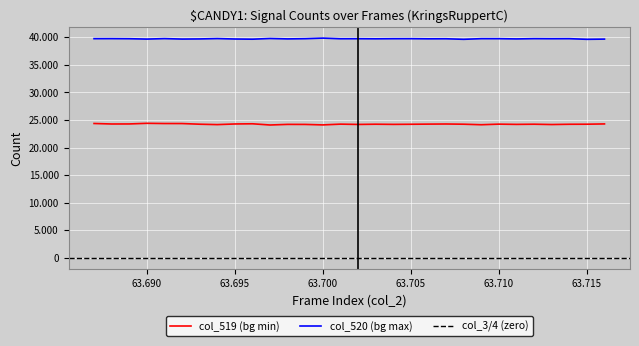

At which category is the sum across all series the highest?

63691